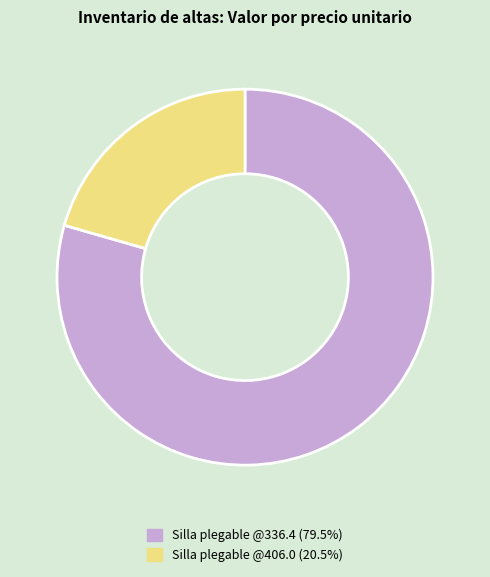

Do Silla plegable @336.4 (79.5%) and Silla plegable @406.0 (20.5%) together represent more than half of the pie?

Yes